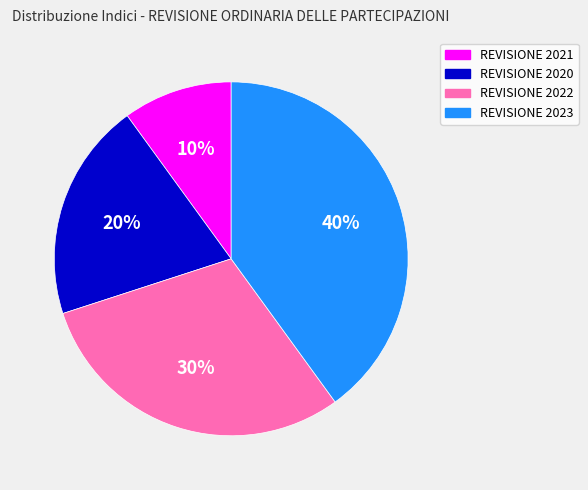

Does REVISIONE 2020 represent more than half of the total?

No